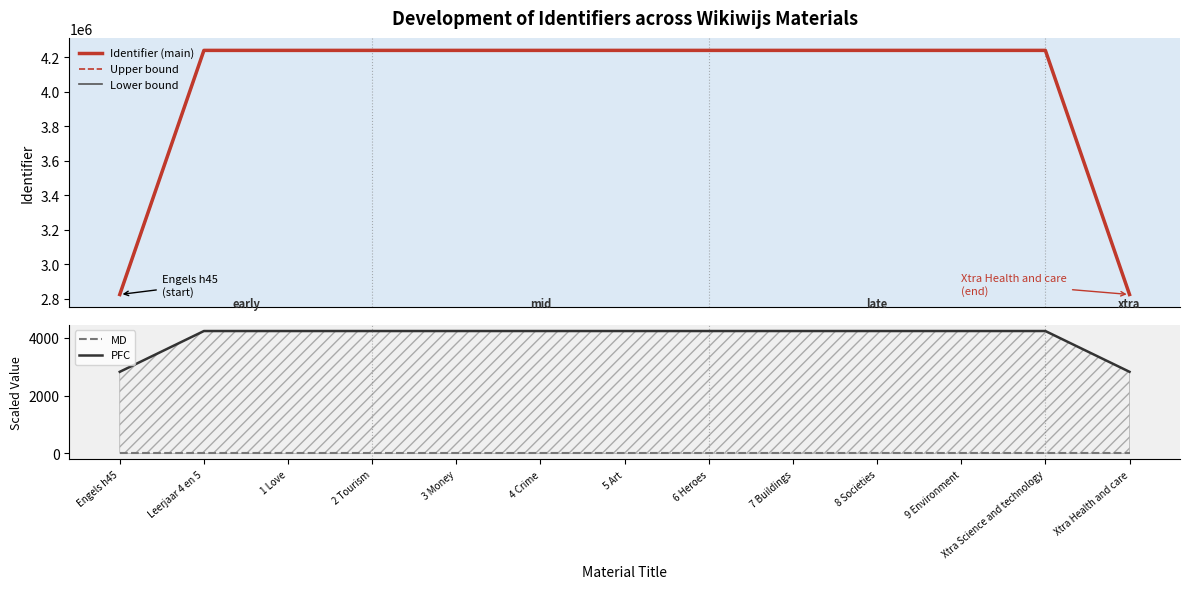

At which category is the sum across all series the highest?

Xtra Science and technology